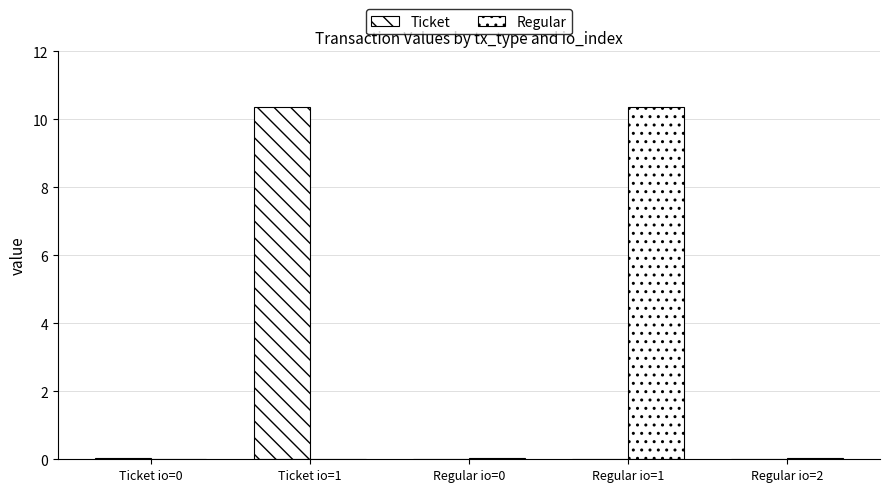

At which label does Ticket reach its minimum?

Regular io=0